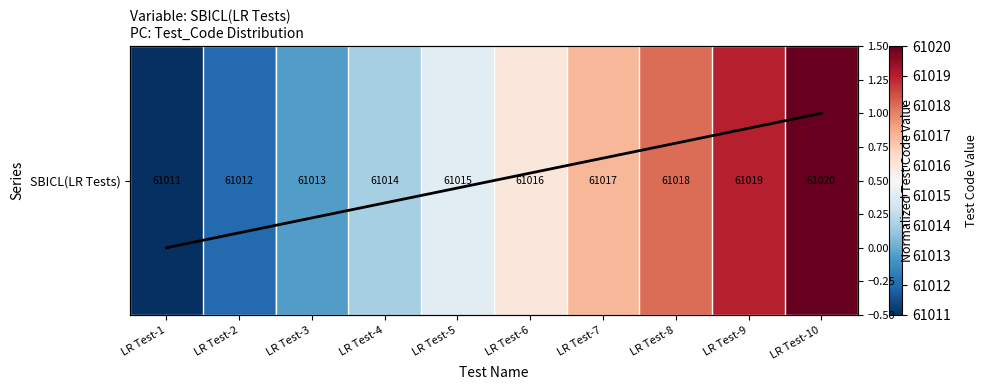

The Normalized Test Code series shows 0.3 at LR Test-6. True or false?

False